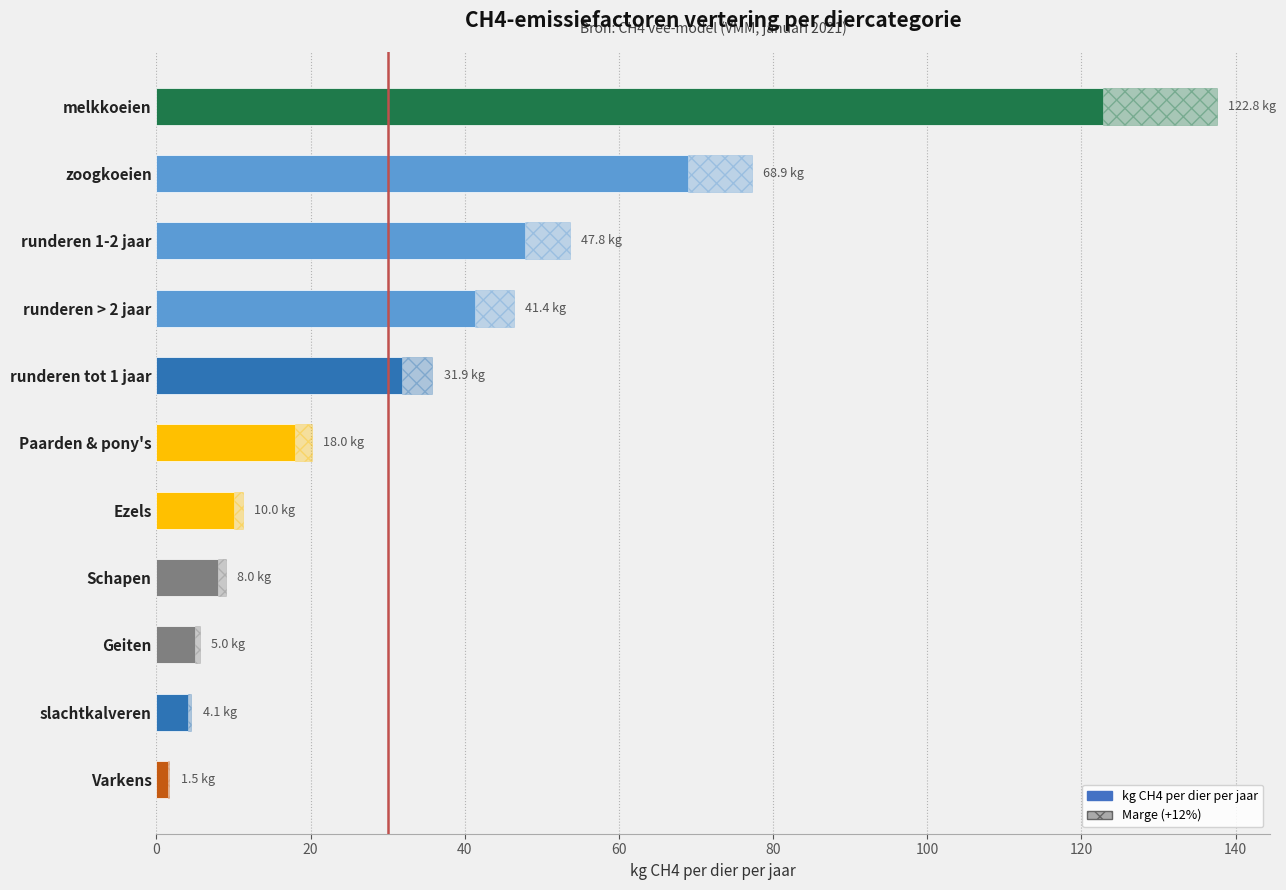

What is the minimum value shown in the chart?

1.5